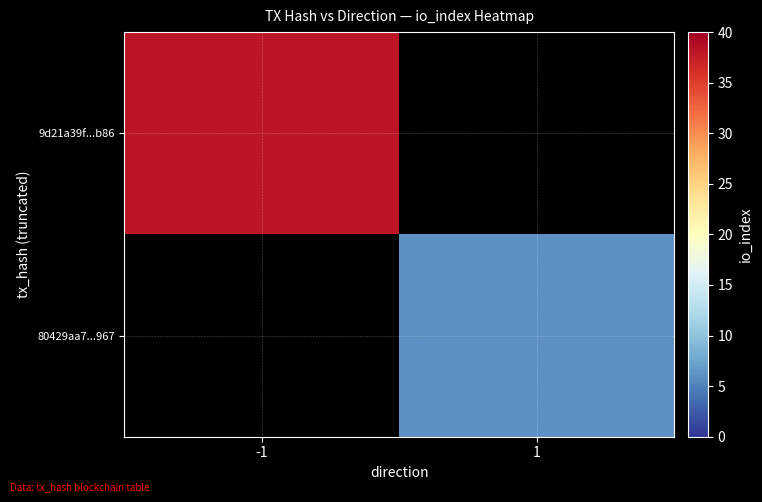

Reading right to left, what are all the values shown in this chart?

9d21a39f...b86: 1=0	-1=38
80429aa7...967: 1=6	-1=0